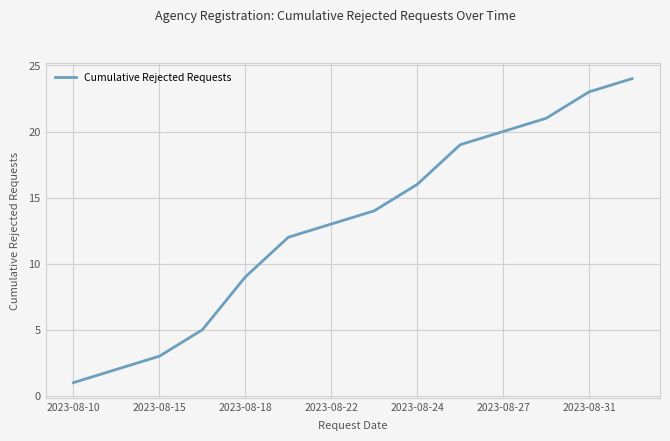

What is the difference between the maximum and minimum values?

23